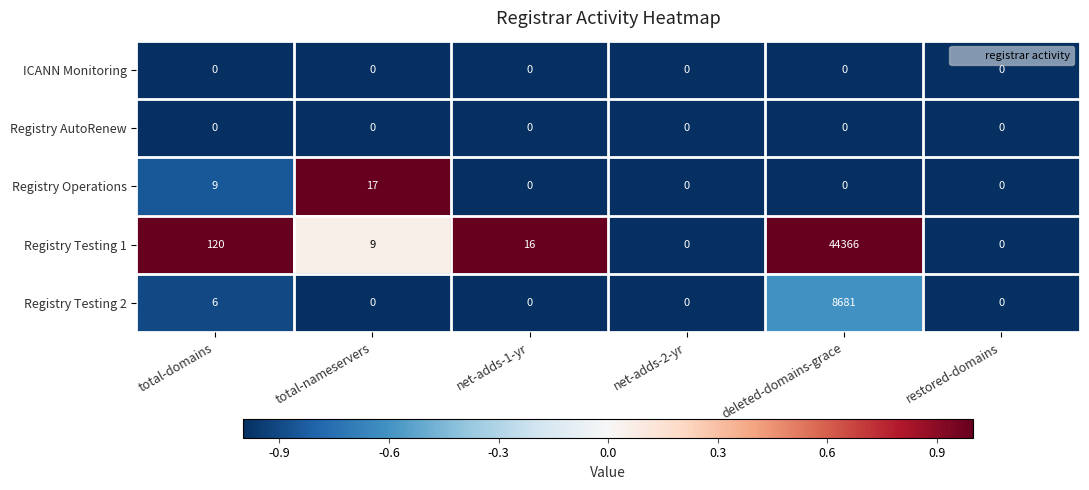

How many series are shown in this chart?

5